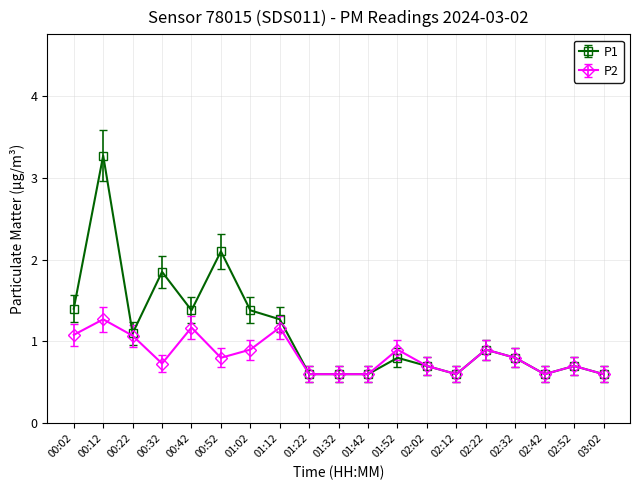

List the series in order of their overall mean, lowest first.

P2, P1